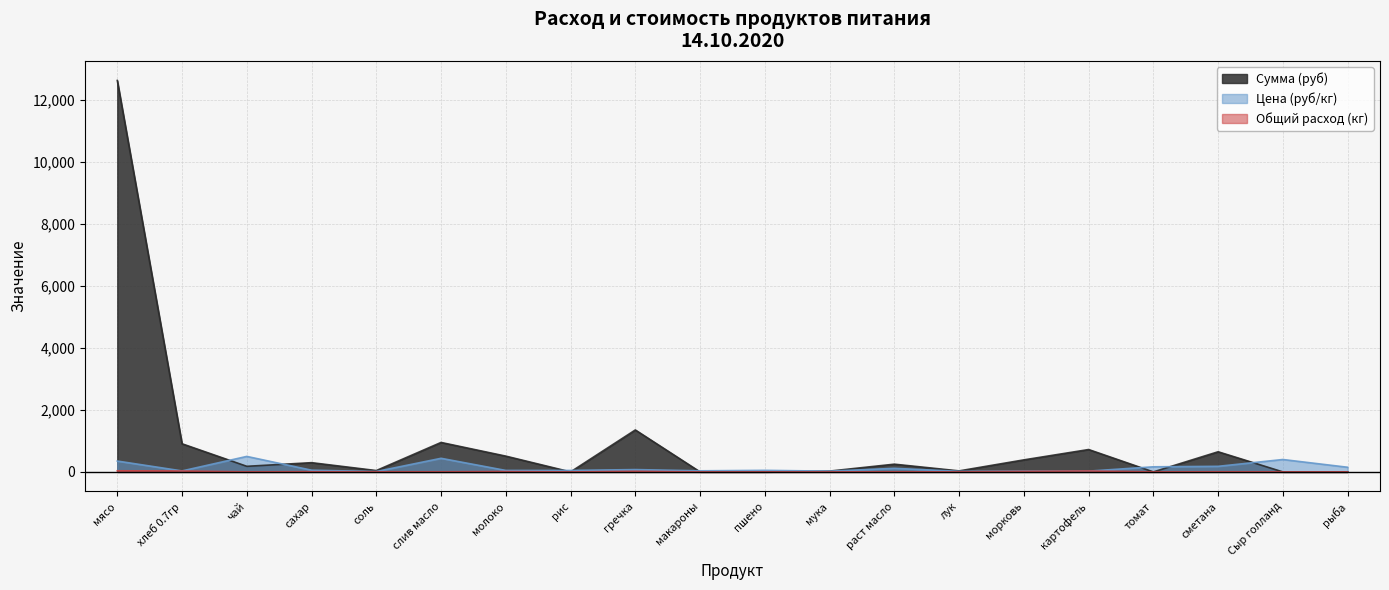

What is the label of the 12th point from the left?

мука